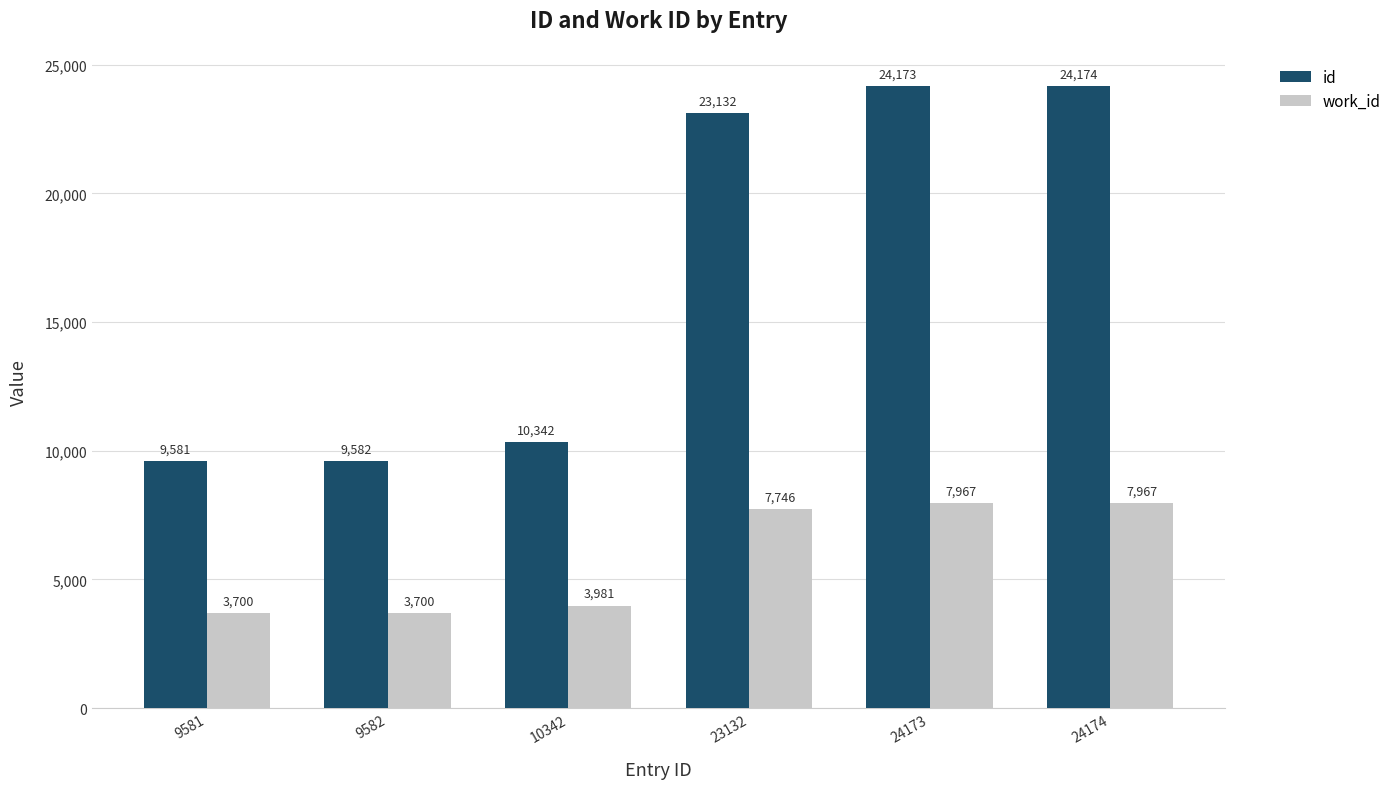

Which series has the largest total across all categories?

id